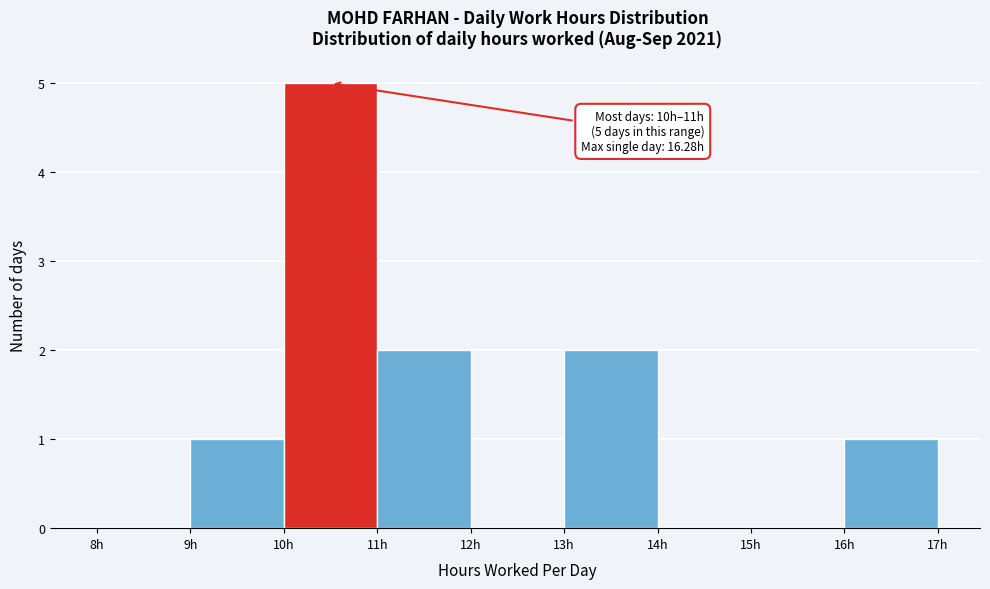

Over which range of the x-axis is the bar tallest?

10 to 11